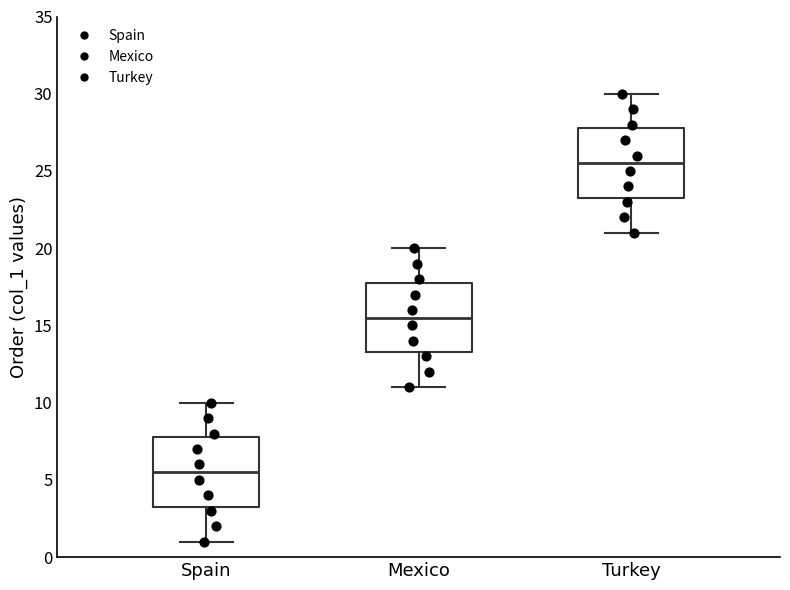

Reading left to right, transcribe this box plot: for each box, give where its median line is, the range the box spans, and where its two whiskers end, as read against the y-axis. The values are not printed on the chart, so give them approximately, as read against the axis.

Spain: median 5.5, box 3.5 to 8.0, whiskers 1.0 to 10.0
Mexico: median 15.5, box 13.5 to 18.0, whiskers 11.0 to 20.0
Turkey: median 25.5, box 23.5 to 28.0, whiskers 21.0 to 30.0